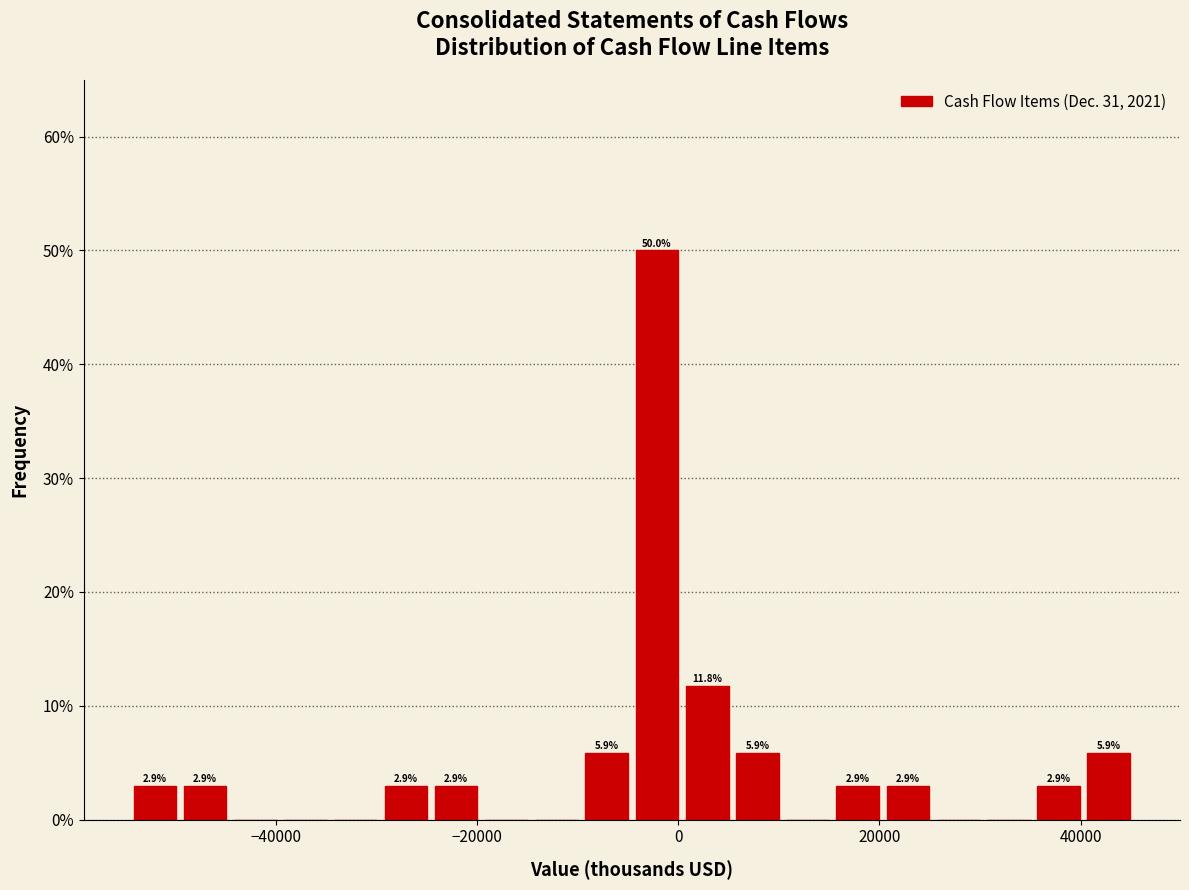

Read against the x-axis, roughly where is the centre of the tallest bar?

-2000